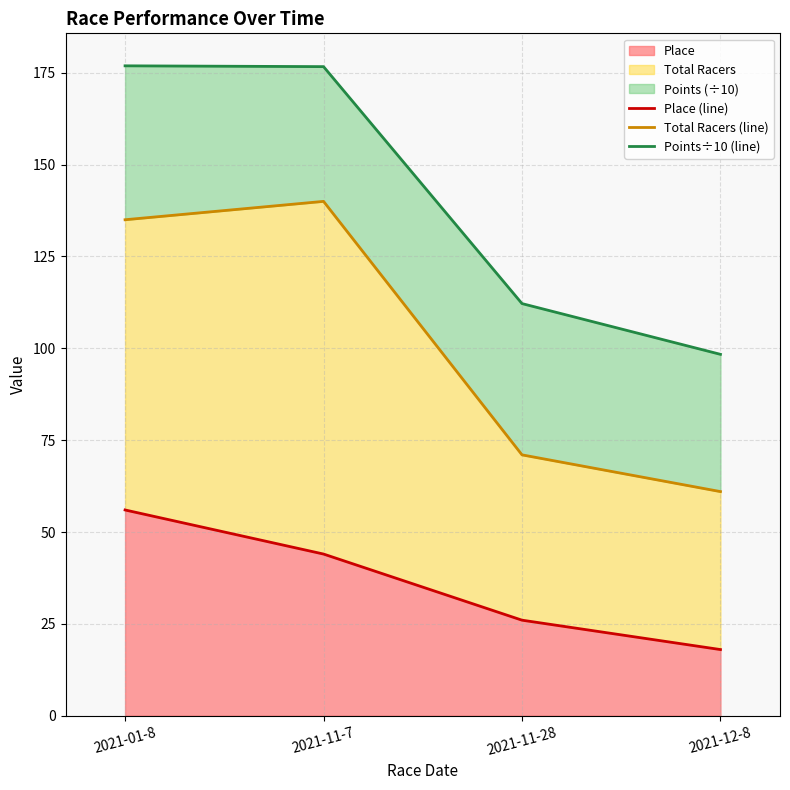

Which category has the lowest value across all series?

2021-12-8